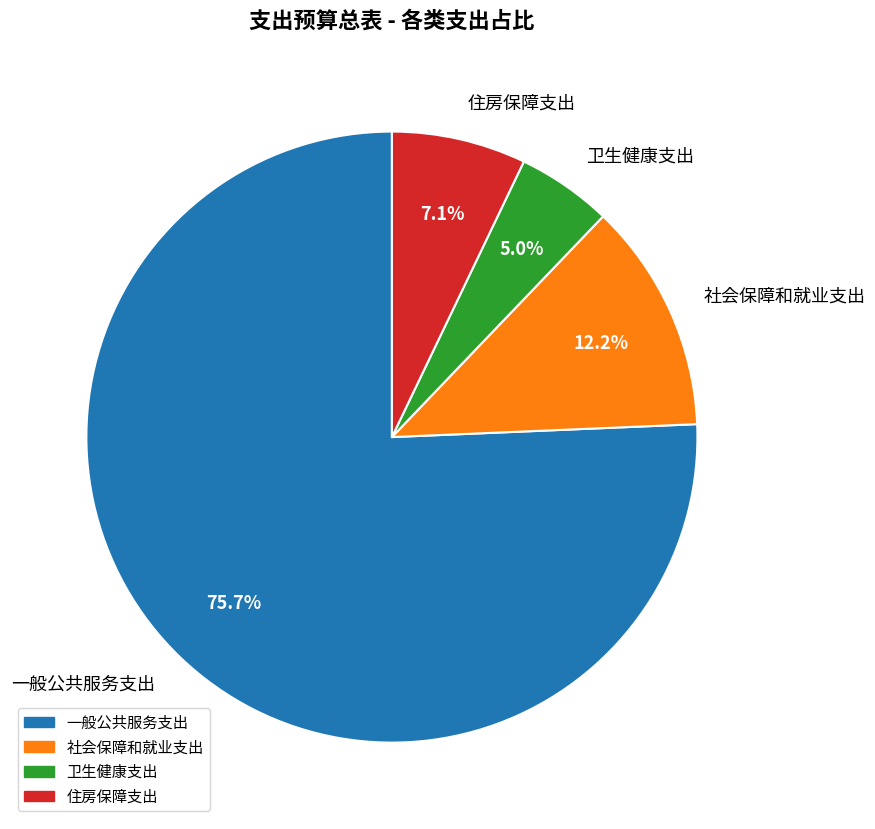

What is the largest slice in the pie chart?

一般公共服务支出